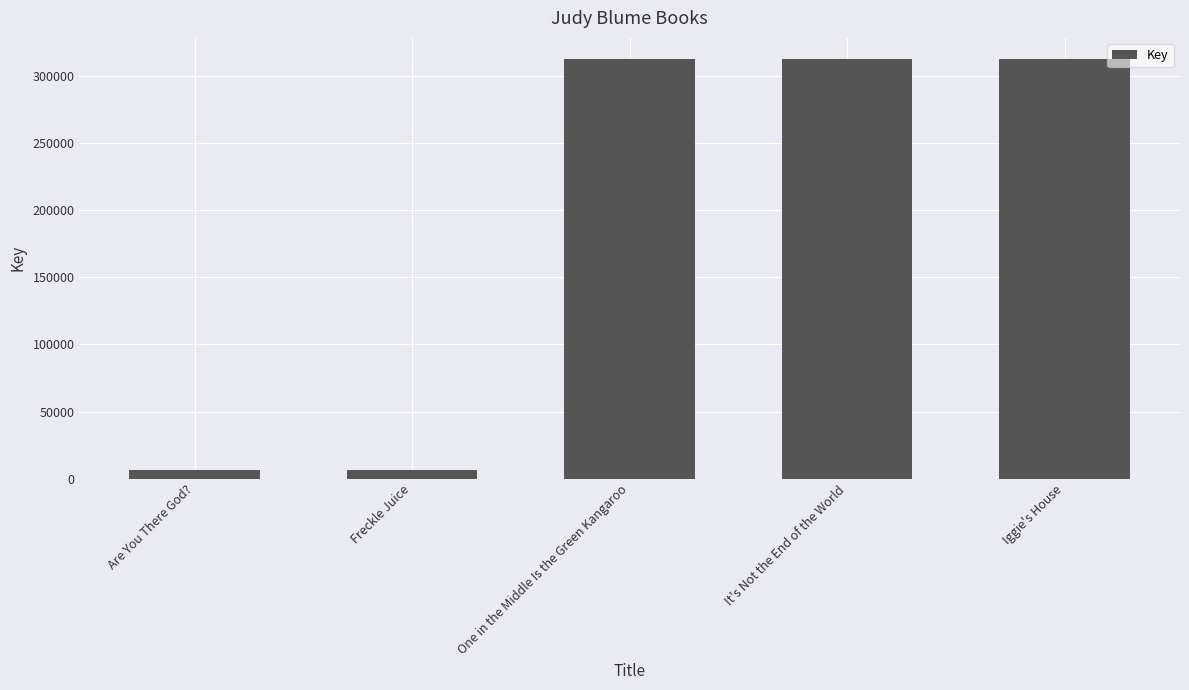

Is it true that the value at Are You There God? is 6576?

True